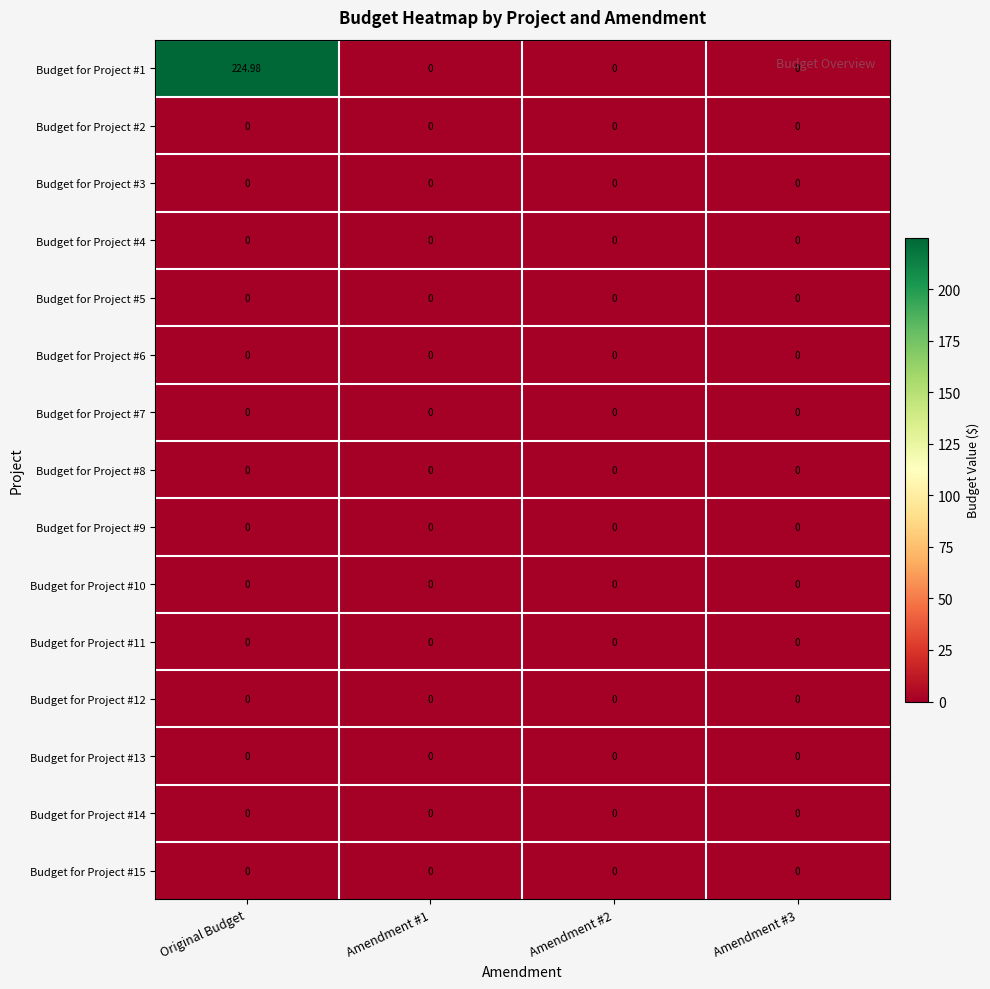

Which series has the largest range (max minus min)?

row_0